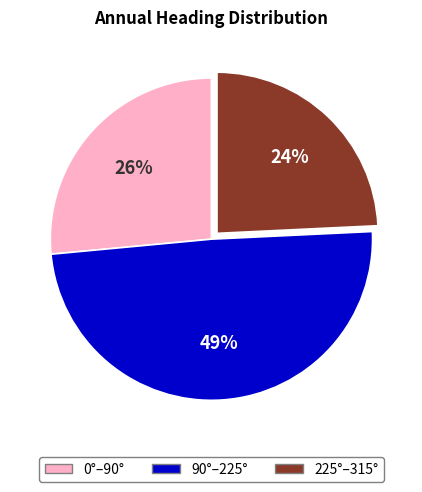

To the nearest percent, what is the average slice percentage?

33%